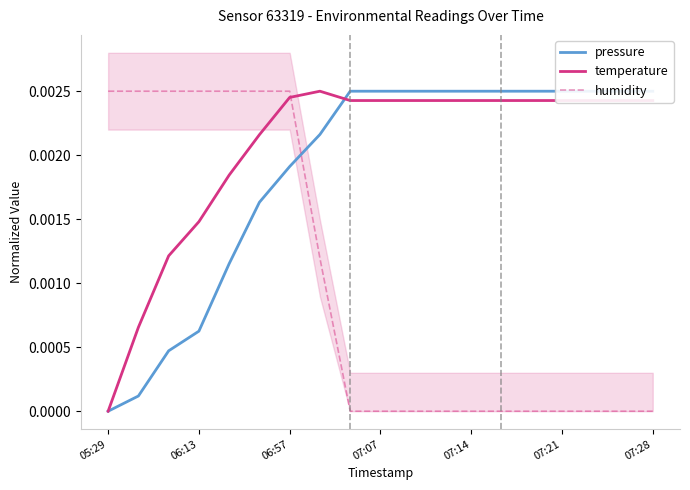

What position from the left is 11?

12